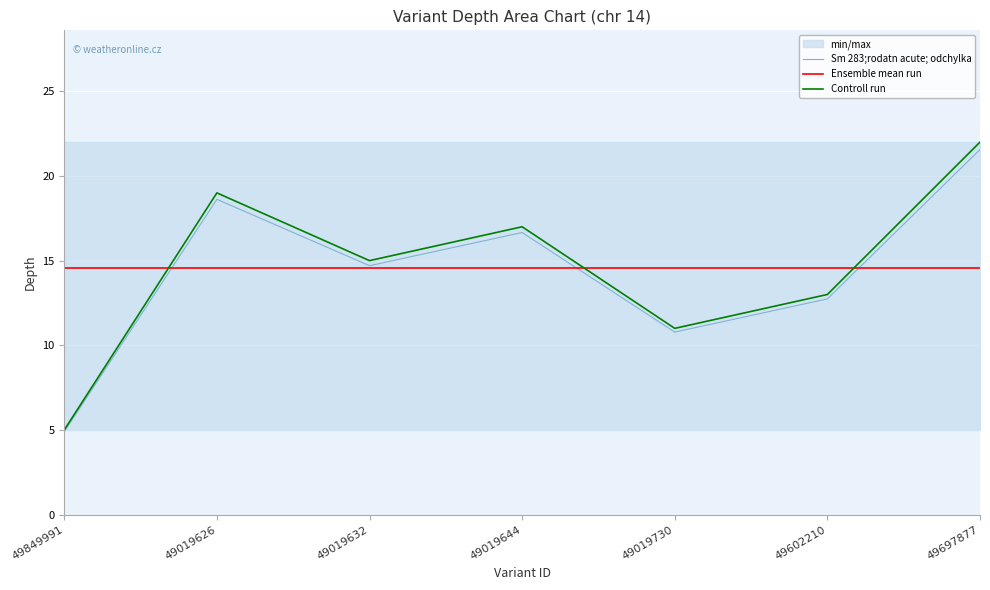

What is the total value across all series at 49697877?

58.1